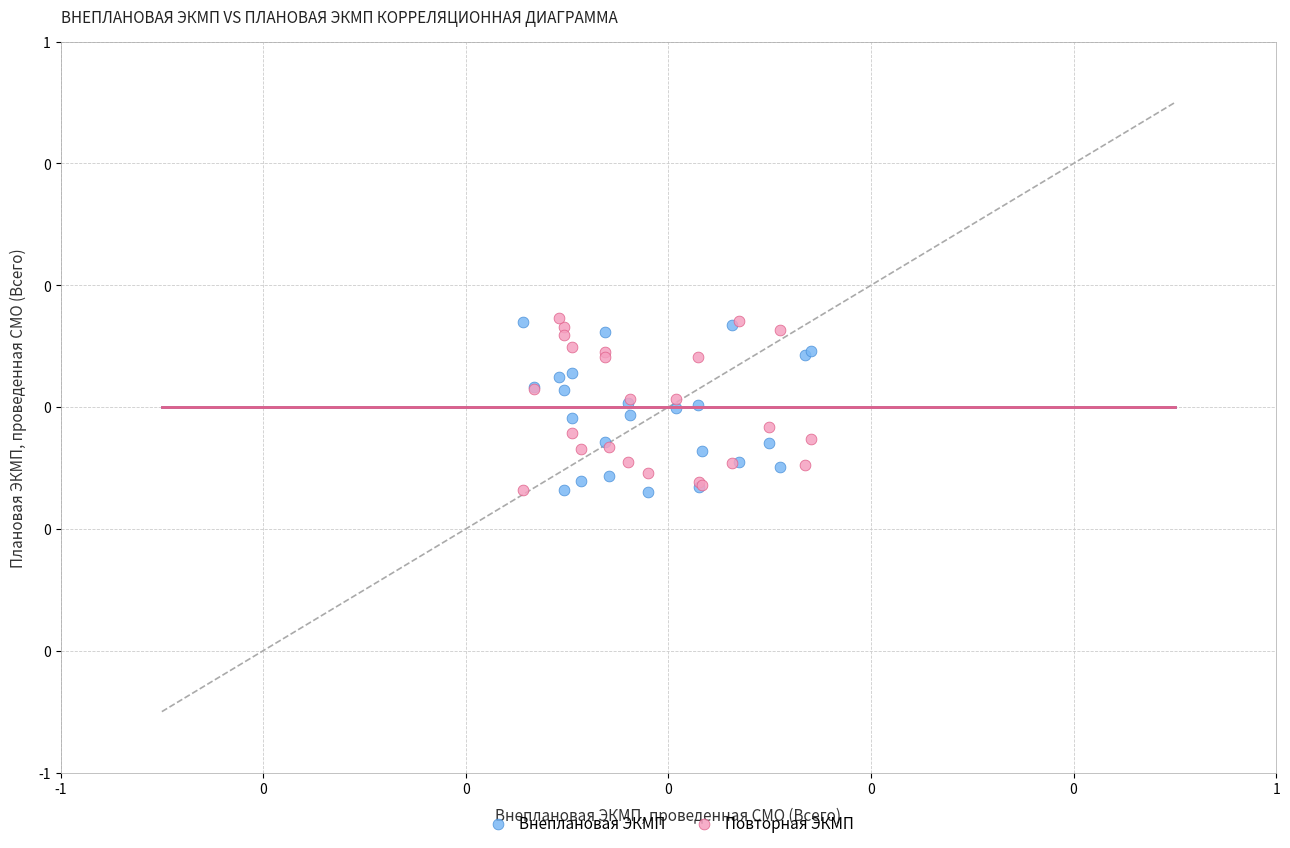

What are all the series names shown in the legend?

Внеплановая ЭКМП, Повторная ЭКМП